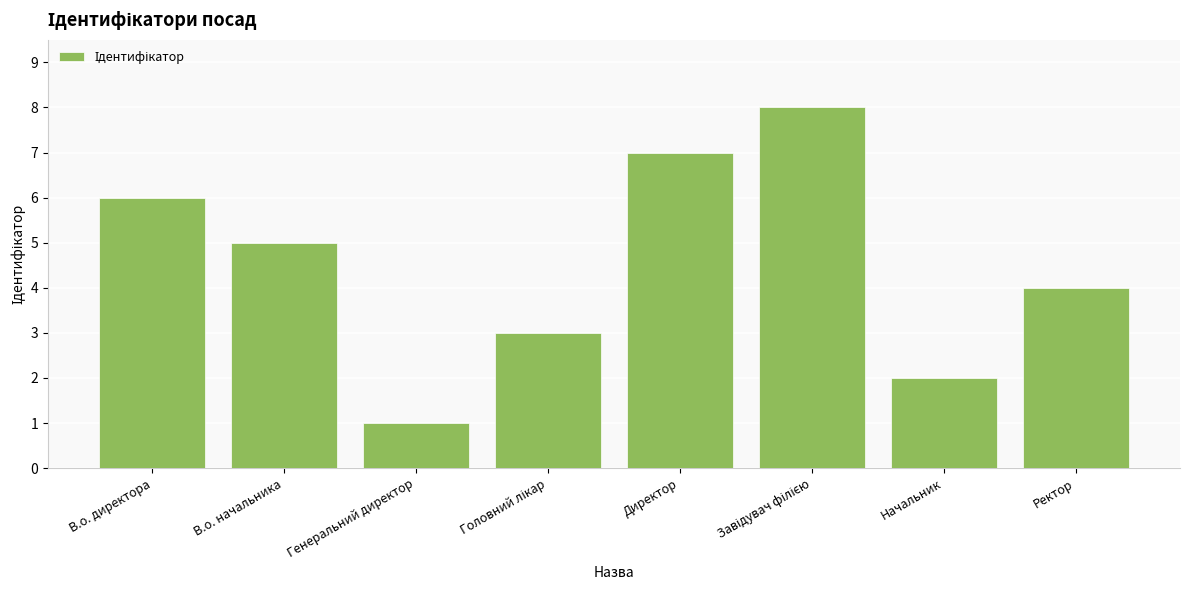

What is the difference between the second highest and minimum values?

6